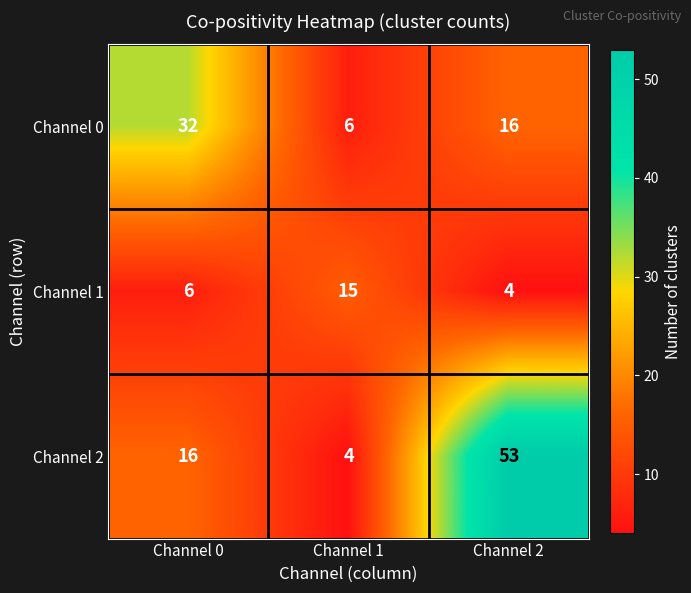

Is it true that Channel 0 equals 27 at Channel 2?

False